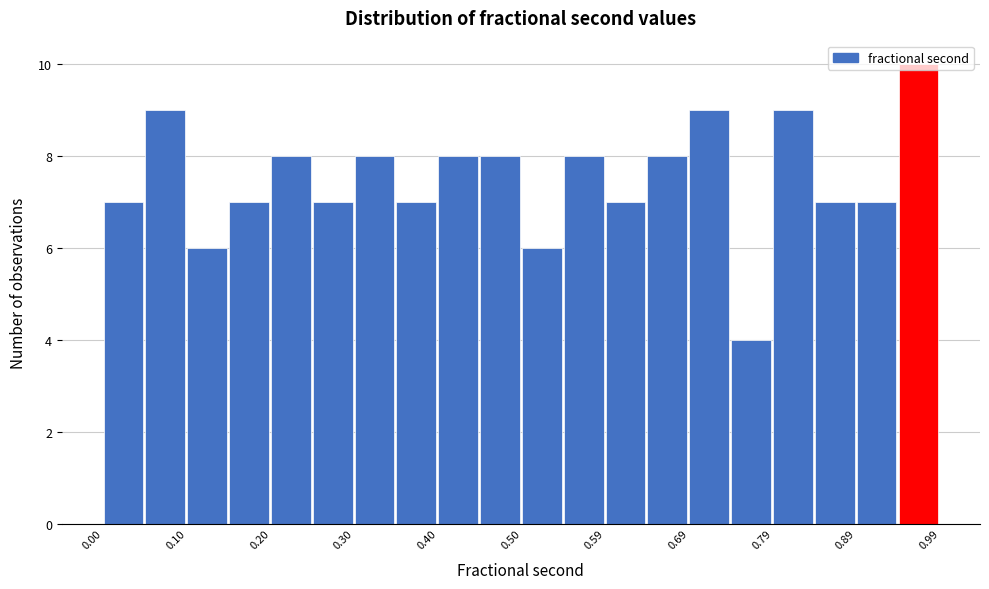

What is the height of the bar covering 0.69 to 0.74 on the x-axis? Neither the bar edges nor the heights are printed on the chart, so give them approximately, as read against the axes.

9